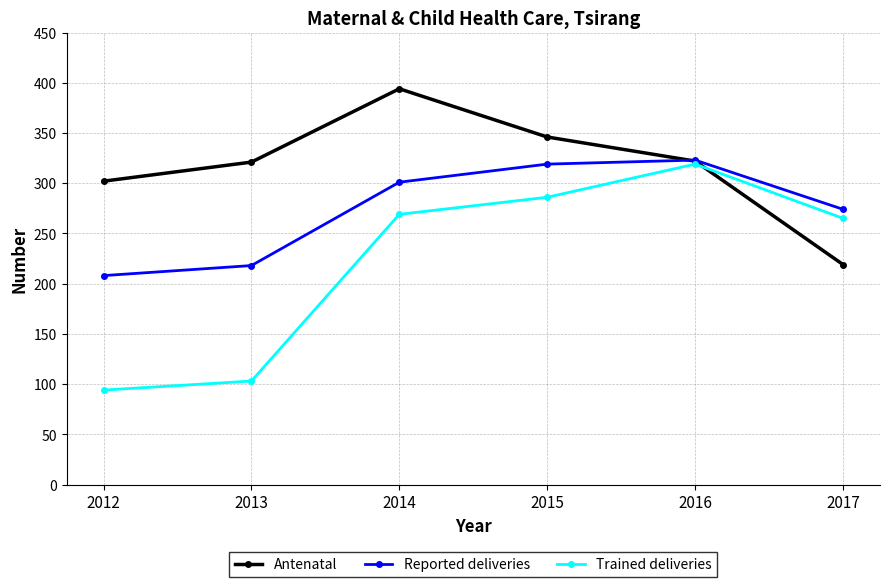

What is the sum of the Reported deliveries values at 2013 and 2012?

426